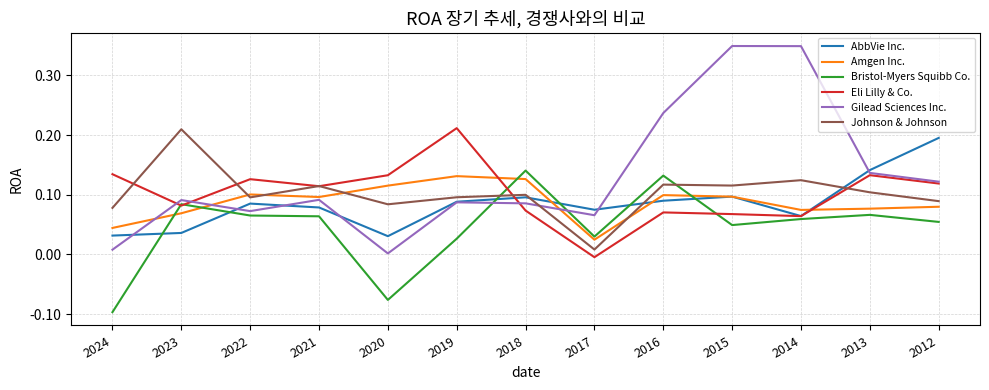

After their last crossing, which series has the higher values: Amgen Inc. or Johnson & Johnson?

Johnson & Johnson